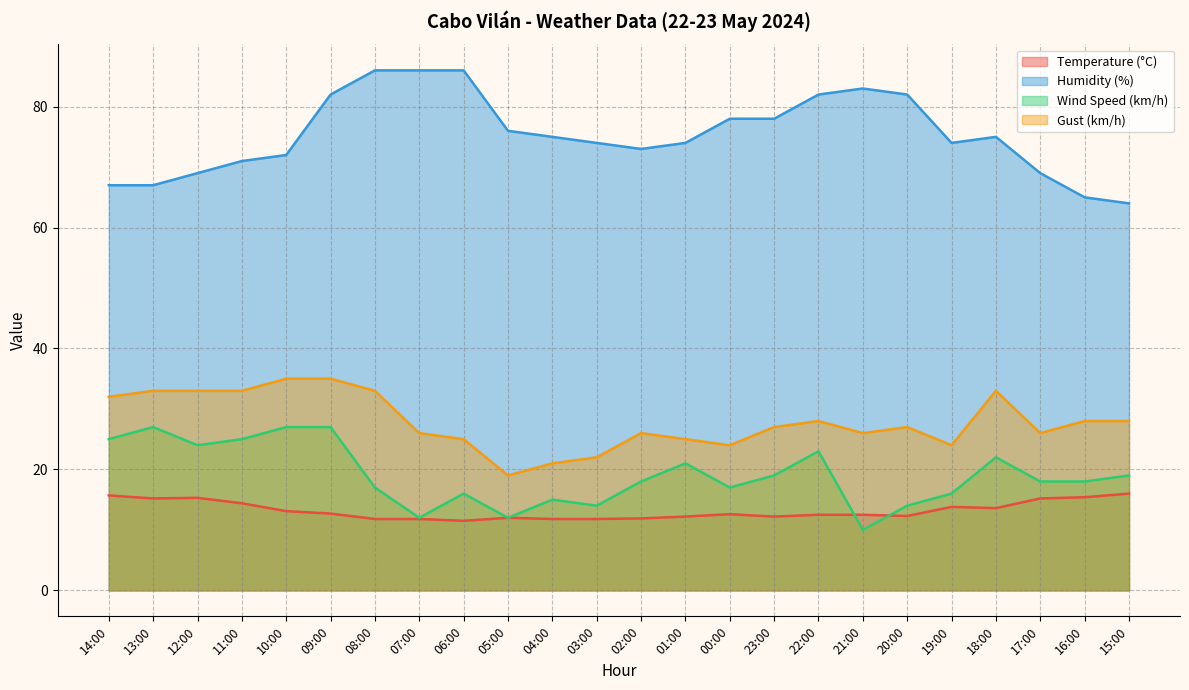

What are all the series names shown in the legend?

Temperature (°C), Humidity (%), Wind Speed (km/h), Gust (km/h)